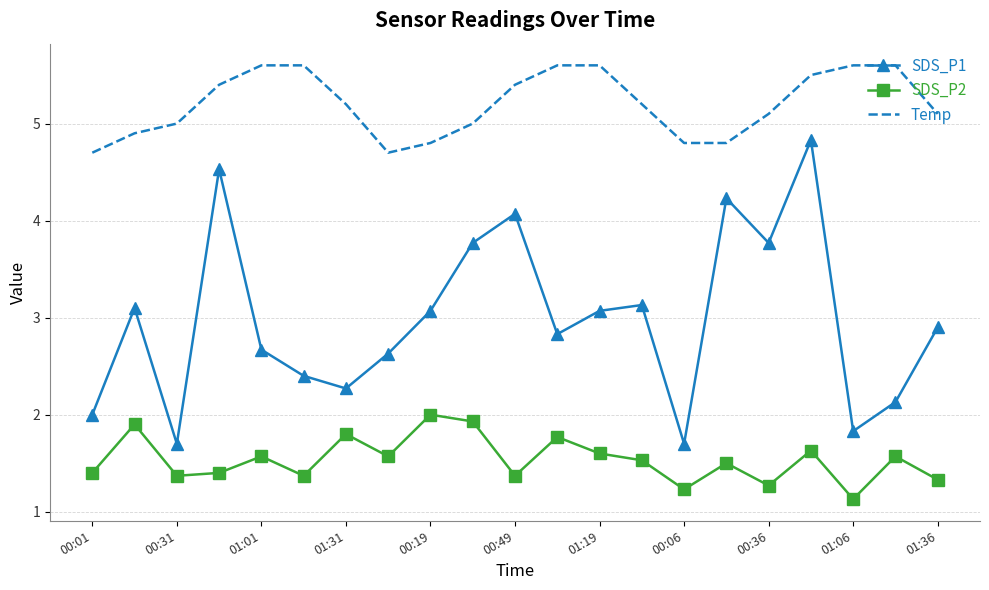

Which series has the largest total across all categories?

Temp